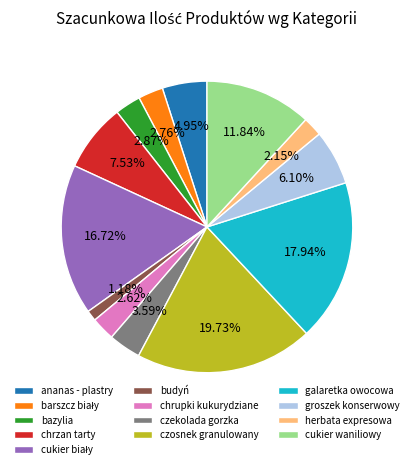

Combined, do groszek konserwowy and galaretka owocowa account for over 50%?

No